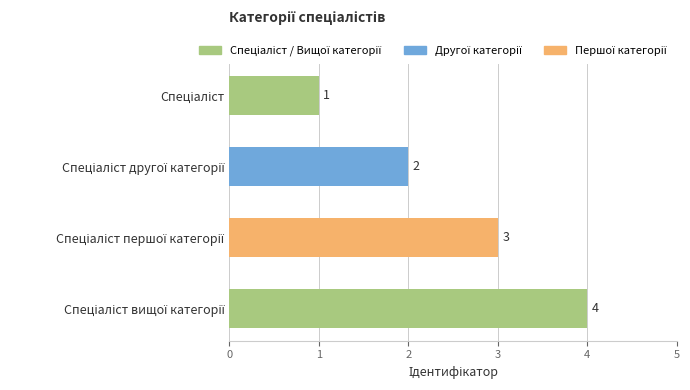

Does the chart contain stacked bars?

No